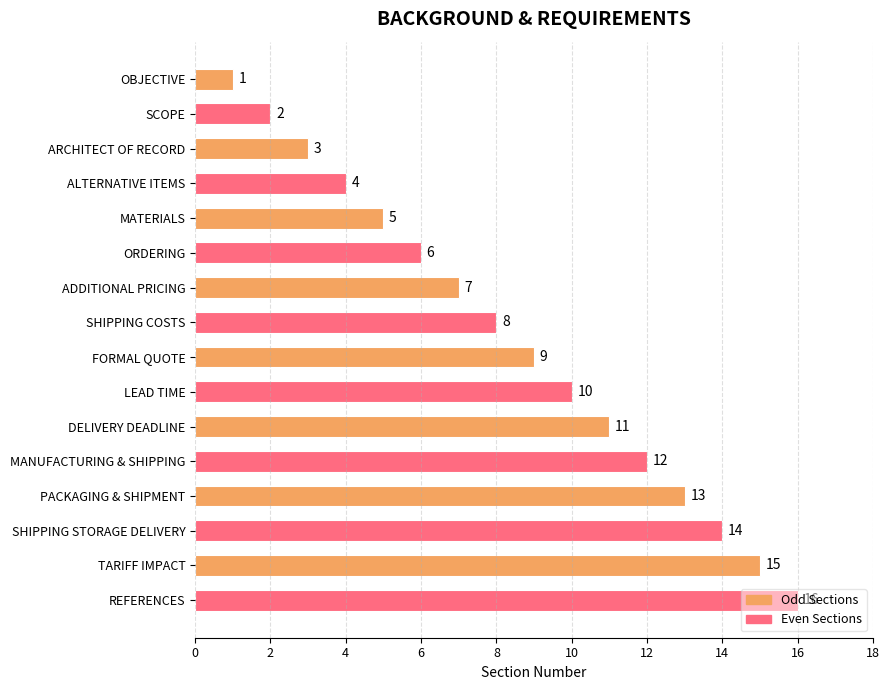

Between MANUFACTURING & SHIPPING and LEAD TIME, which is larger?

MANUFACTURING & SHIPPING